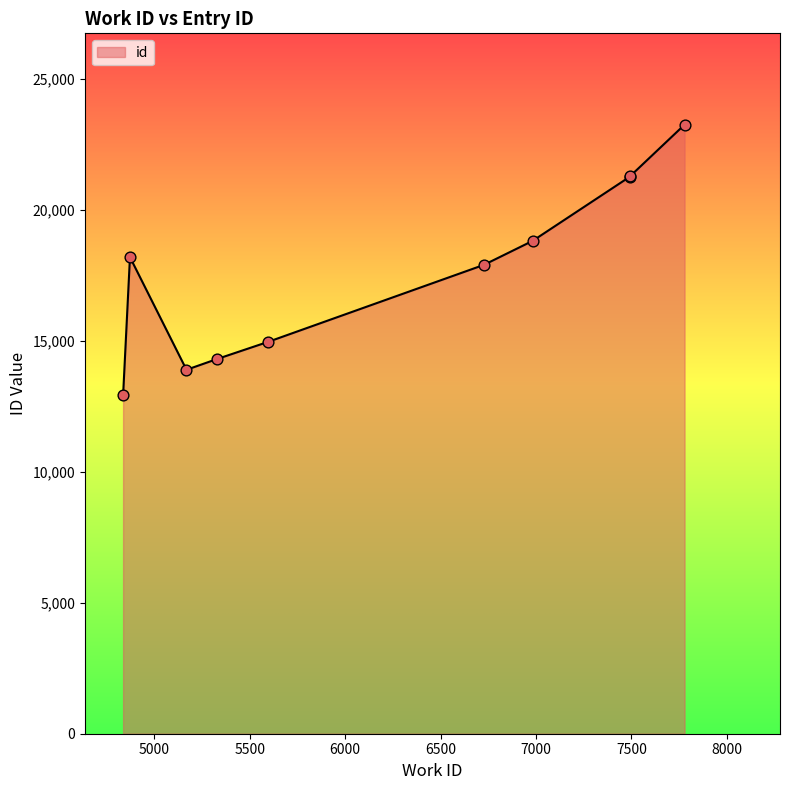

Which has a higher value, 5598 or 7492?

7492